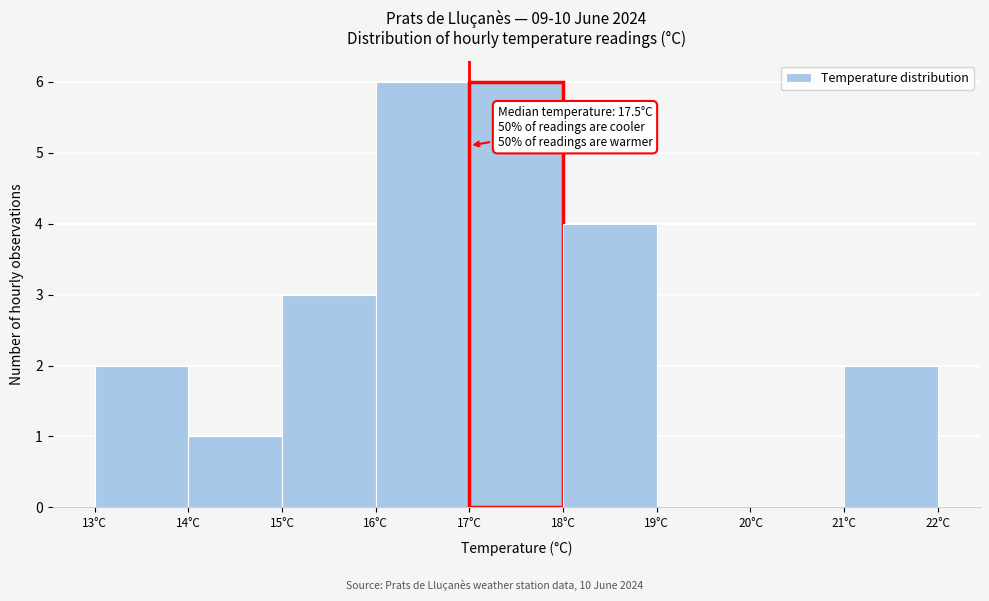

Reading left to right, extract all data points from this chart.

13°C=2	14°C=1	15°C=3	16°C=6	17°C=6	18°C=4	19°C=0	20°C=0	21°C=2